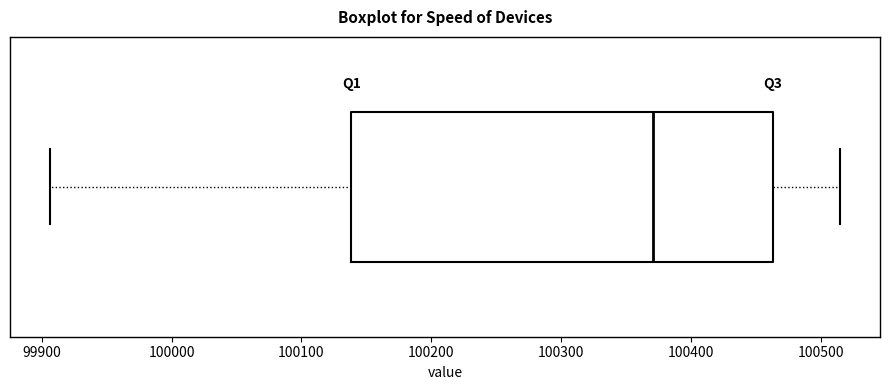

Read this box plot against the x-axis: the position of the median line, the range covered by the box, and the ends of both whiskers. The values are not printed on the chart, so give them approximately, as read against the axis.

median 100370, box 100140 to 100460, whiskers 99910 to 100520